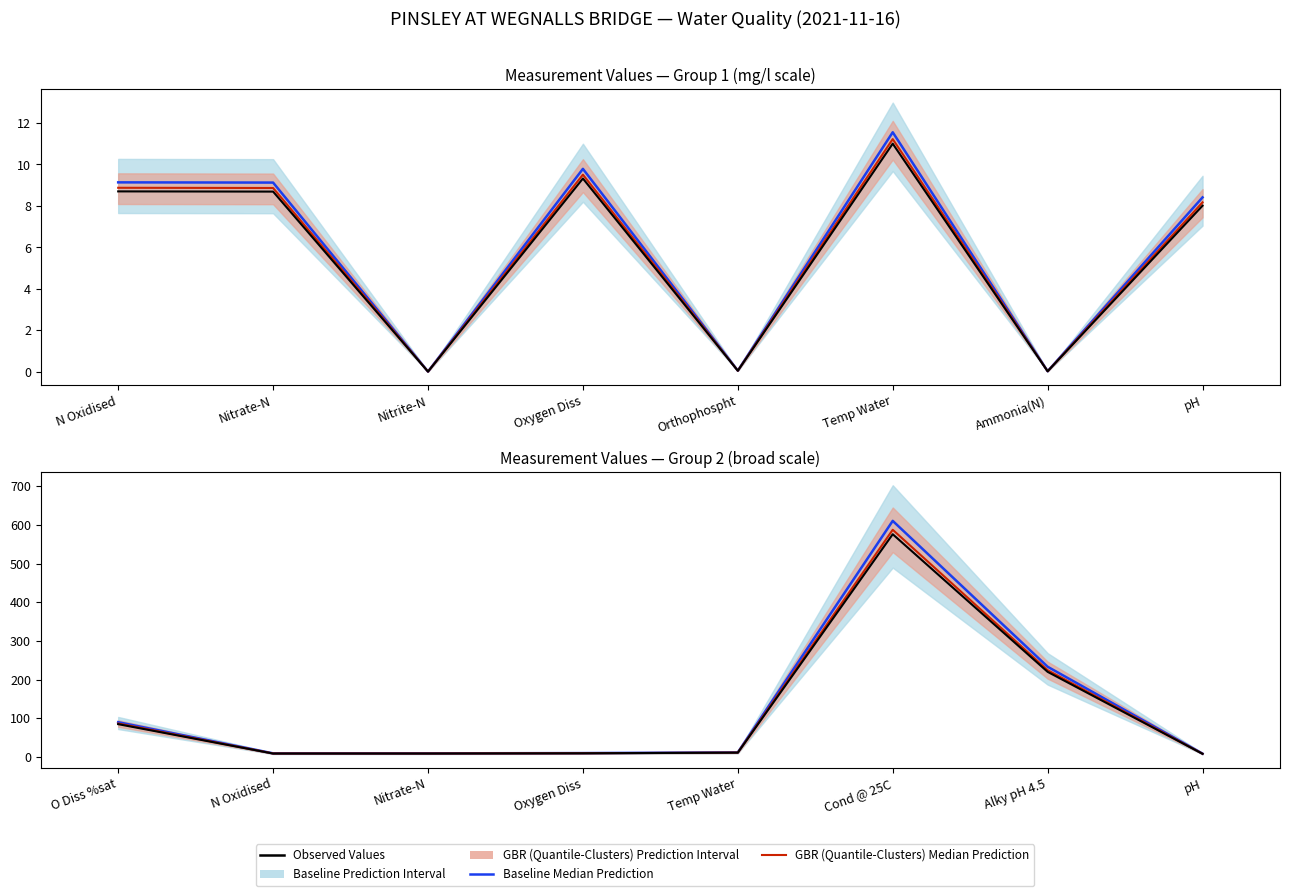

Between Nitrate-N and O Diss %sat, which is larger?

O Diss %sat